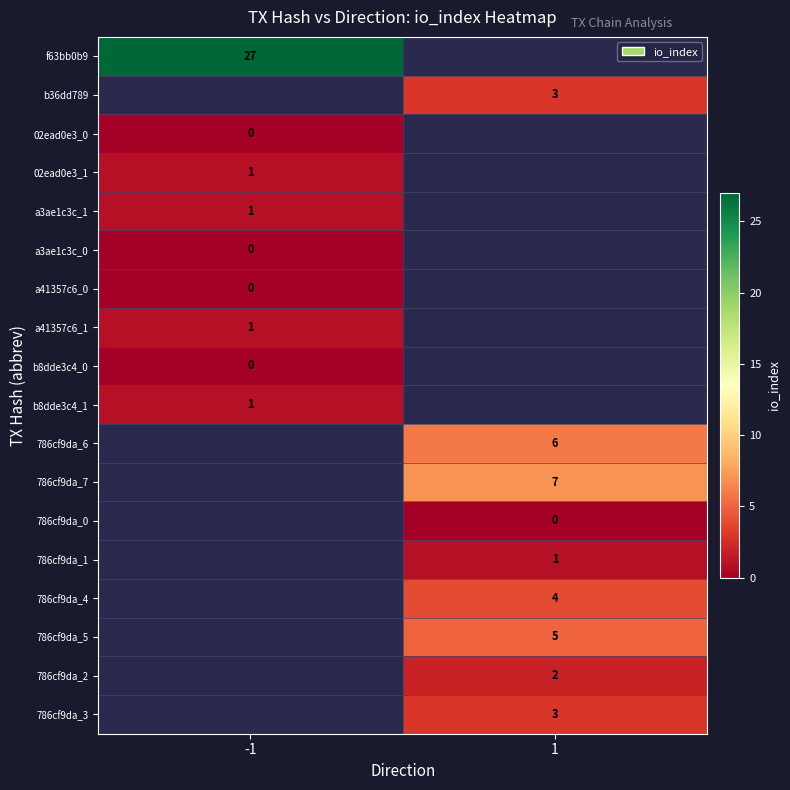

How many distinct data groups are displayed?

18